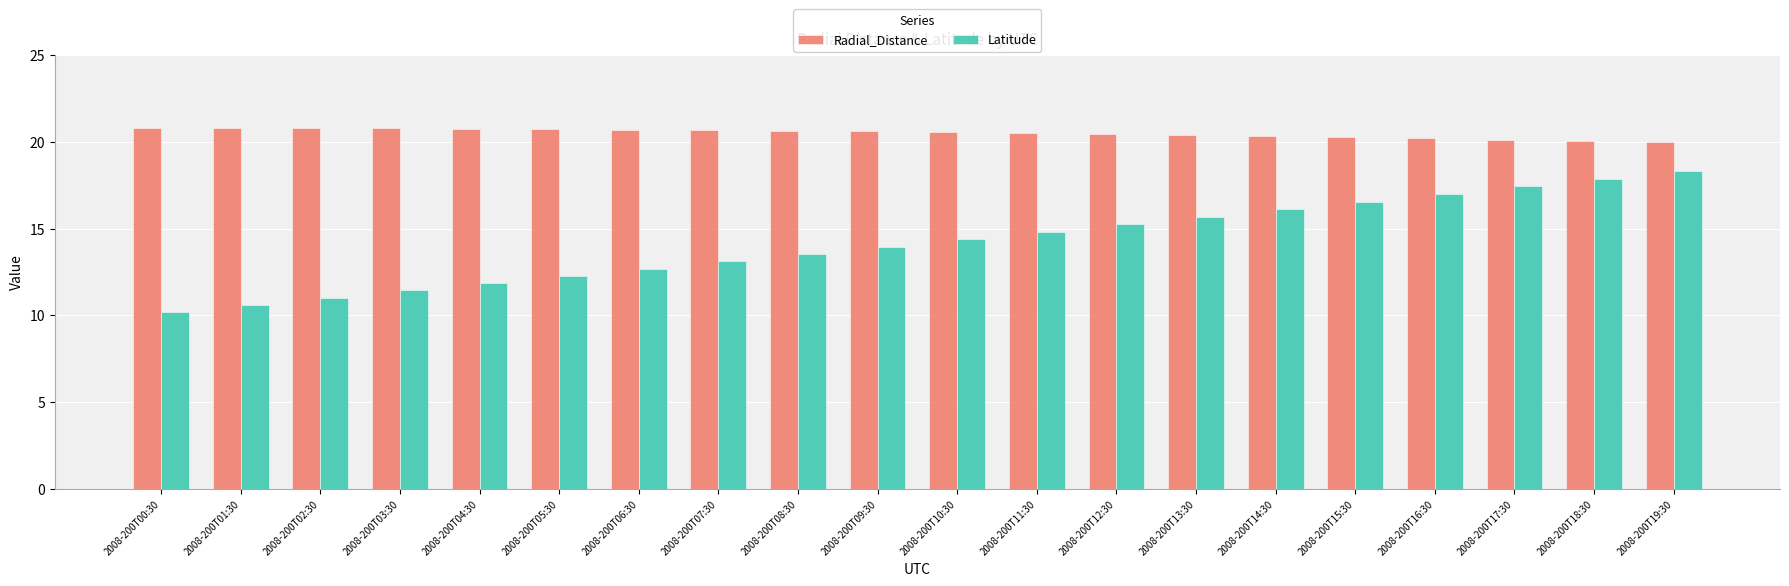

Which series has the largest range (max minus min)?

Latitude